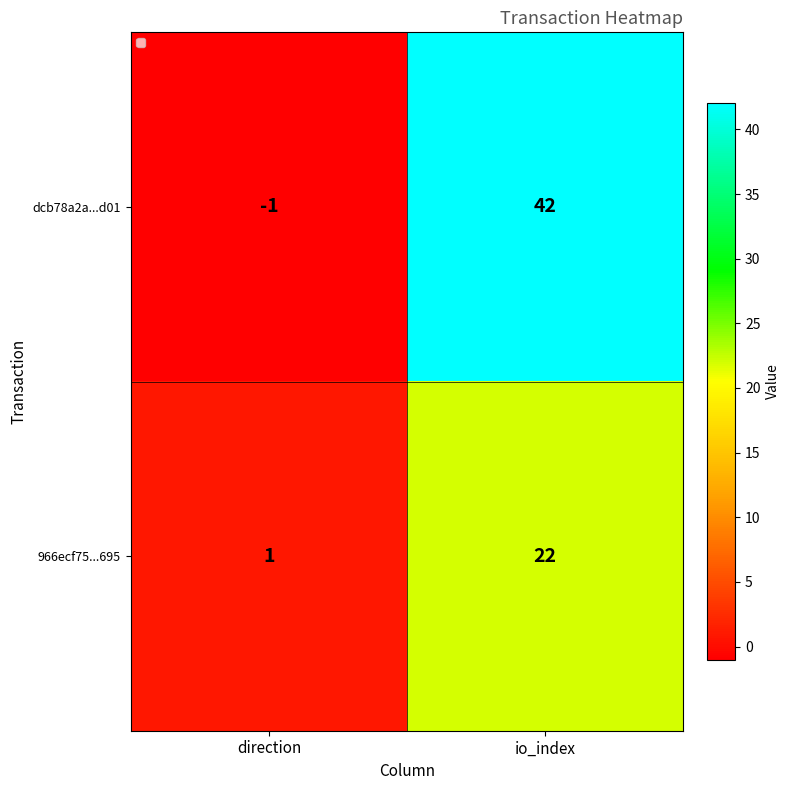

True or false: 966ecf75...695 has a value of 1 at direction.

True